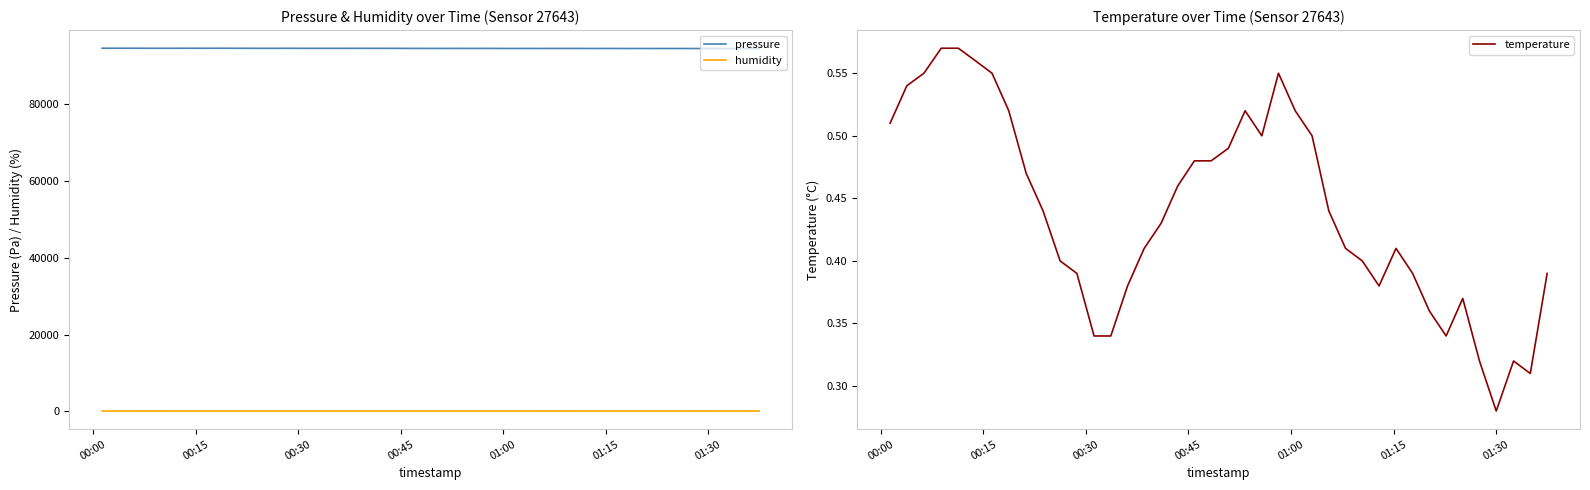

Which series has the largest range (max minus min)?

pressure